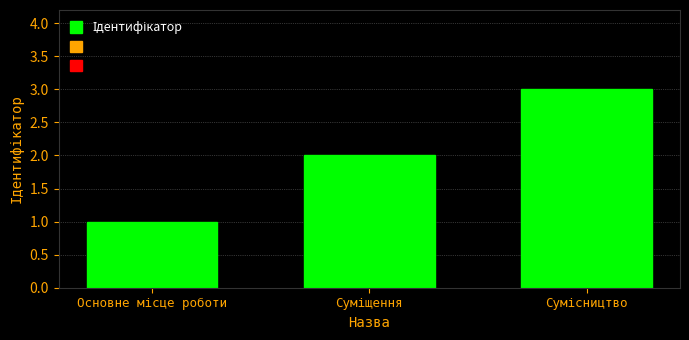

What is the sum of all values?

6